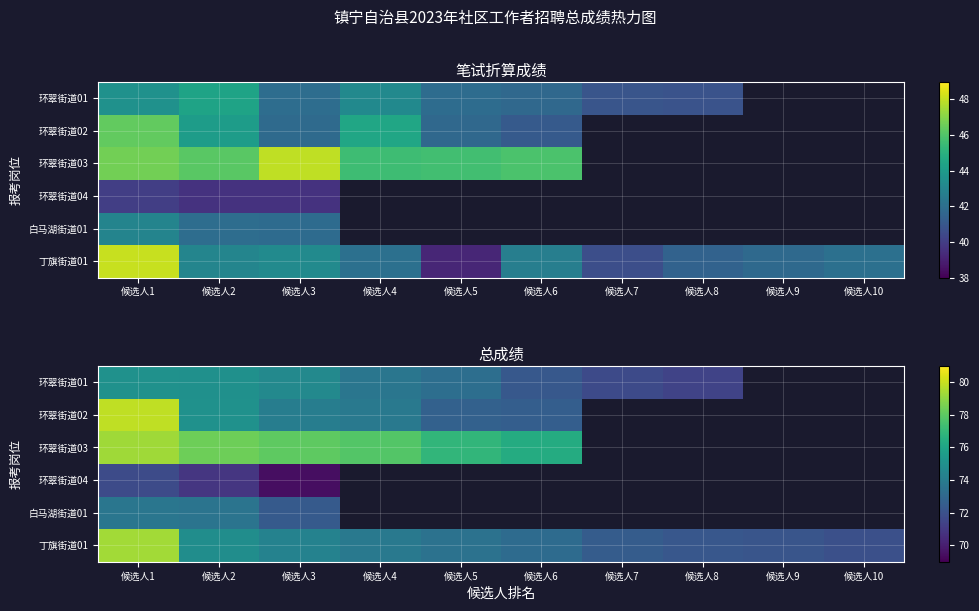

True or false: 丁旗街道01 has a value of 74.9 at 候选人2.

True